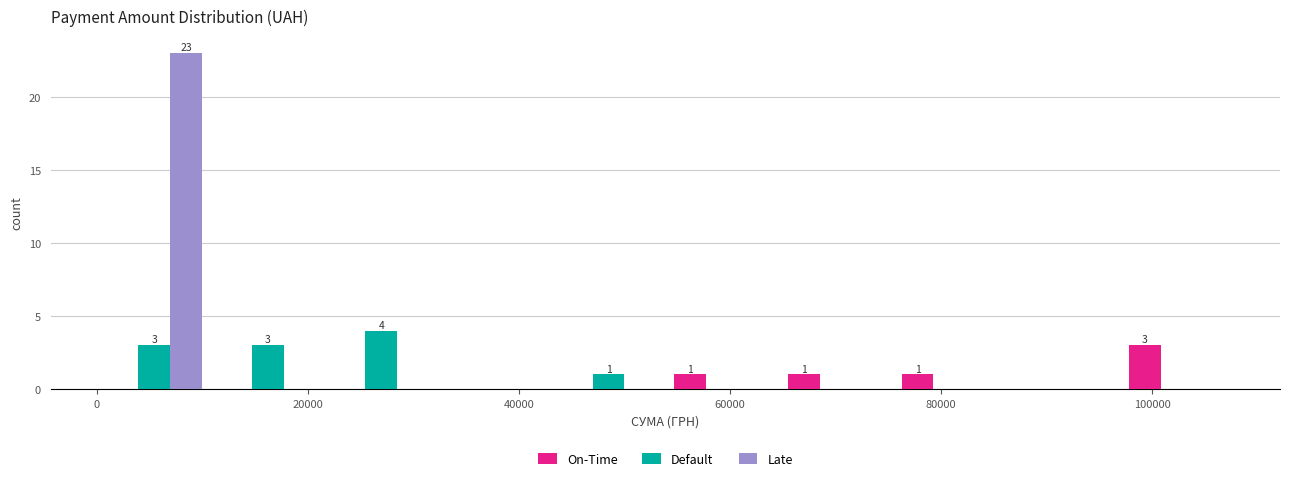

In the Default series, which range on the x-axis has the tallest bar?

22000 to 32000